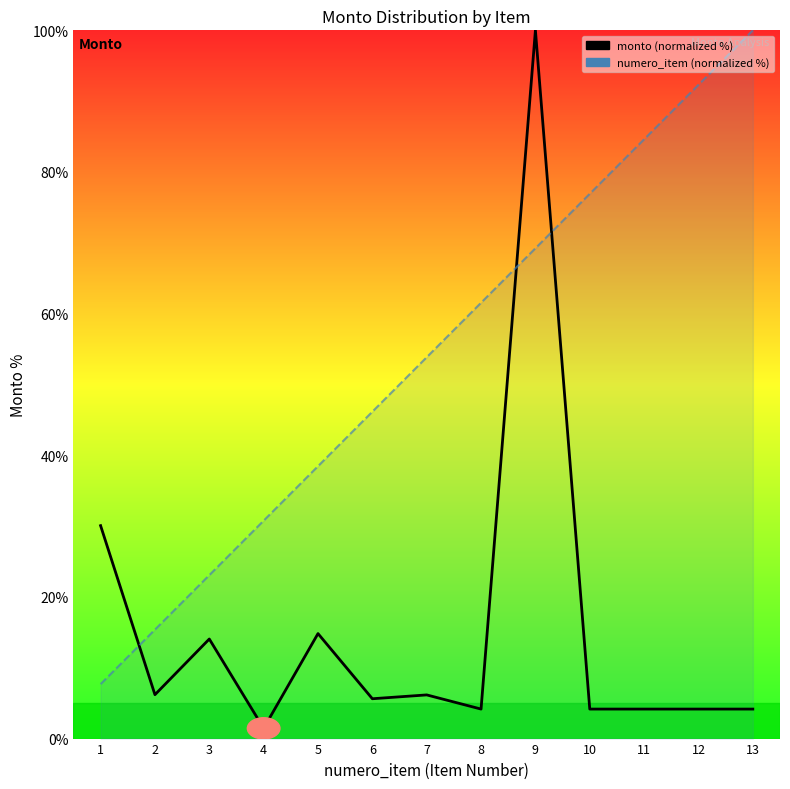

Count the number of categories in the chart.

13